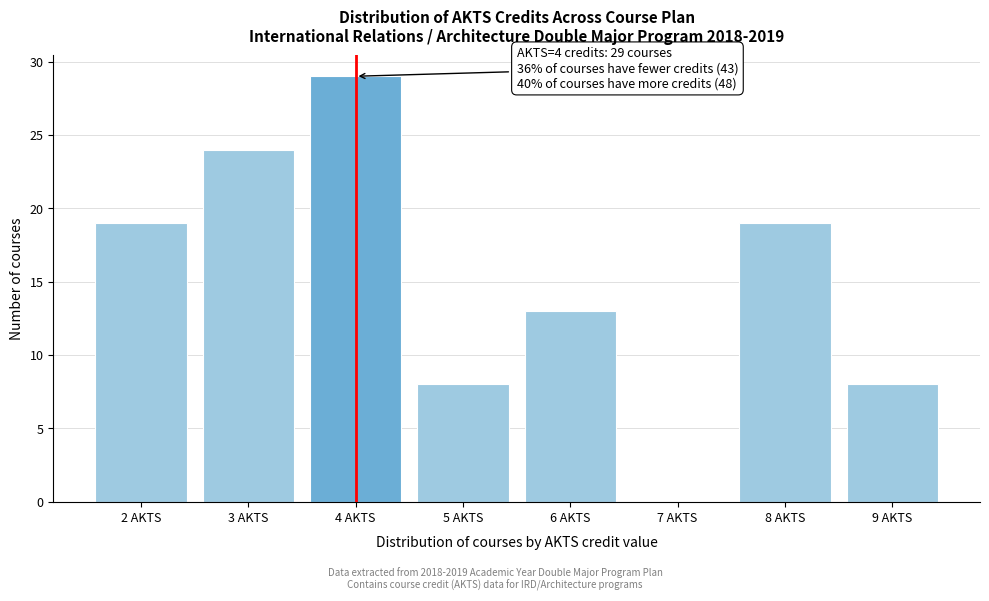

Reading left to right, list all the values displayed in this chart.

2 AKTS=19	3 AKTS=24	4 AKTS=29	5 AKTS=8	6 AKTS=13	7 AKTS=0	8 AKTS=19	9 AKTS=8